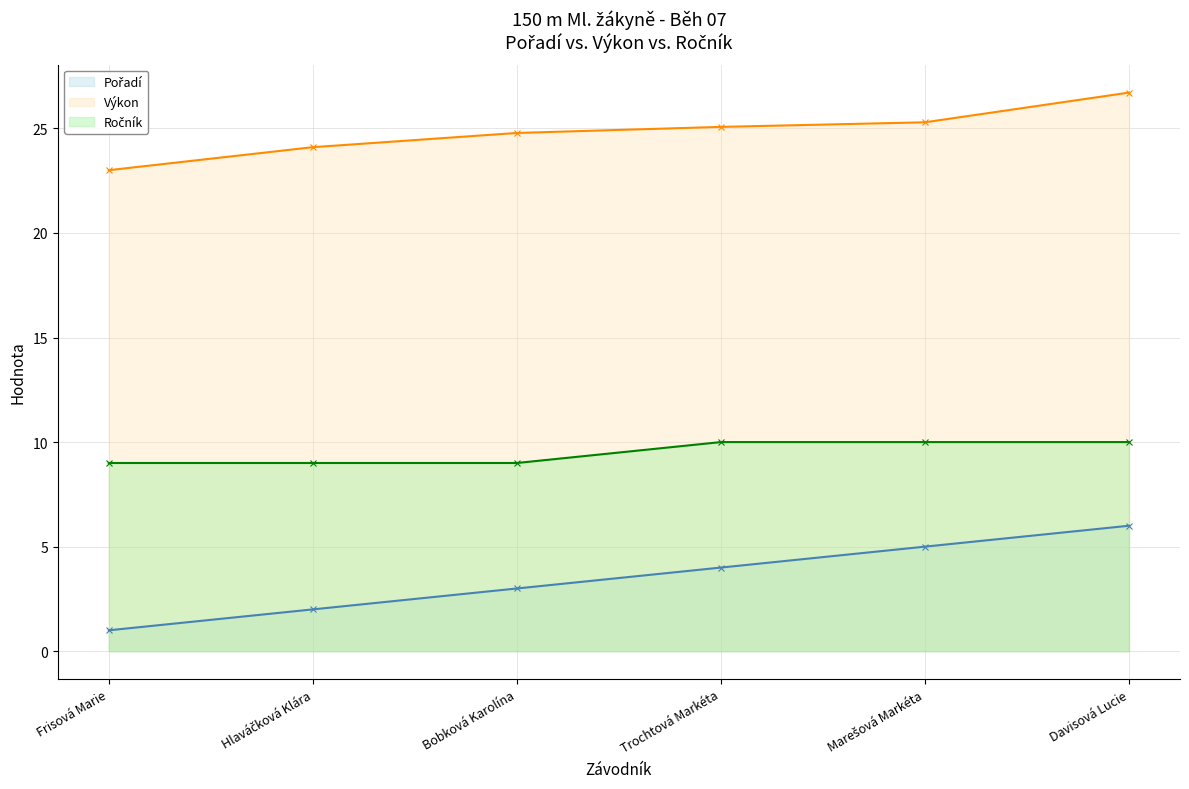

True or false: Výkon has a value of 41.9 at Trochtová Markéta.

False